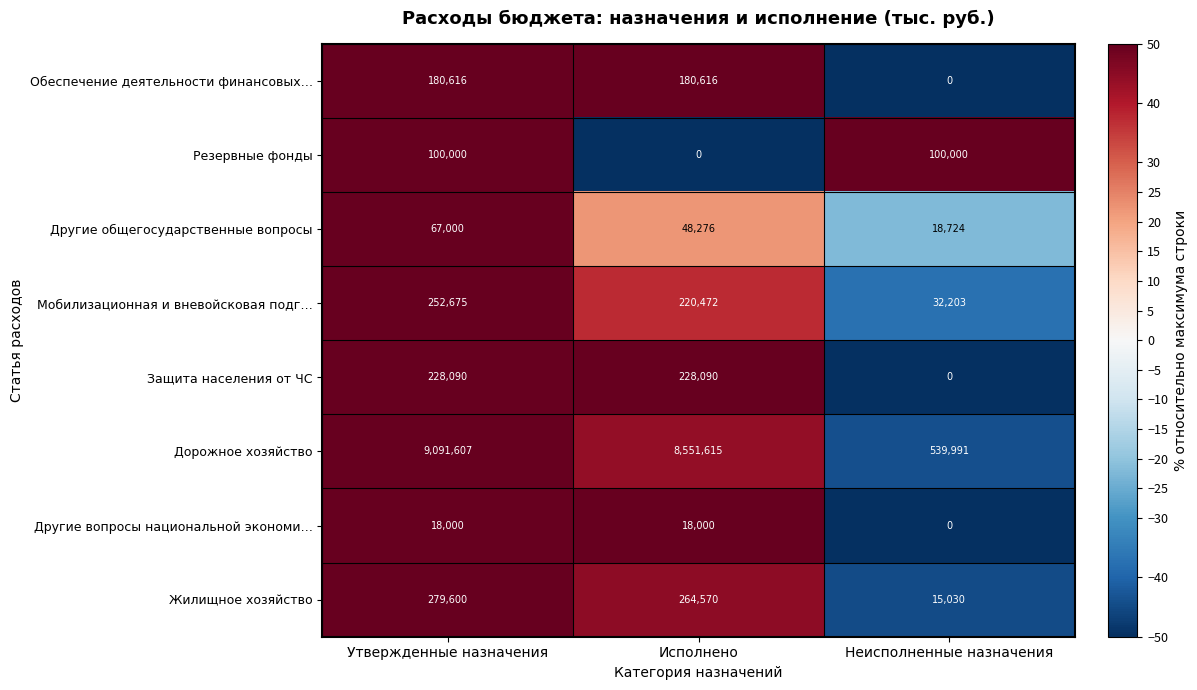

What is the spread (max minus min) of values at Неисполненные назначения?

539991